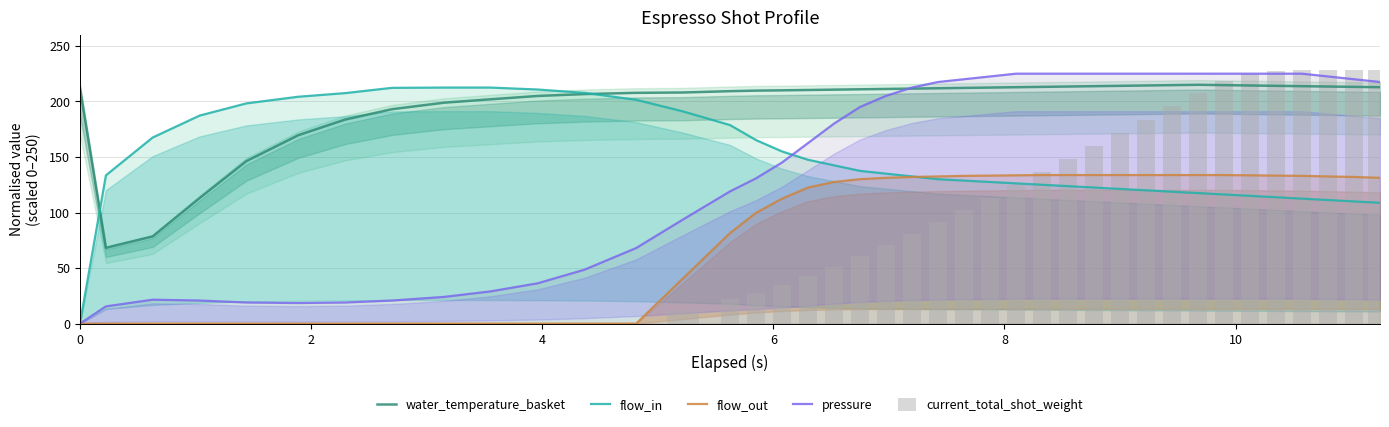

How many groups of bars are there?

40